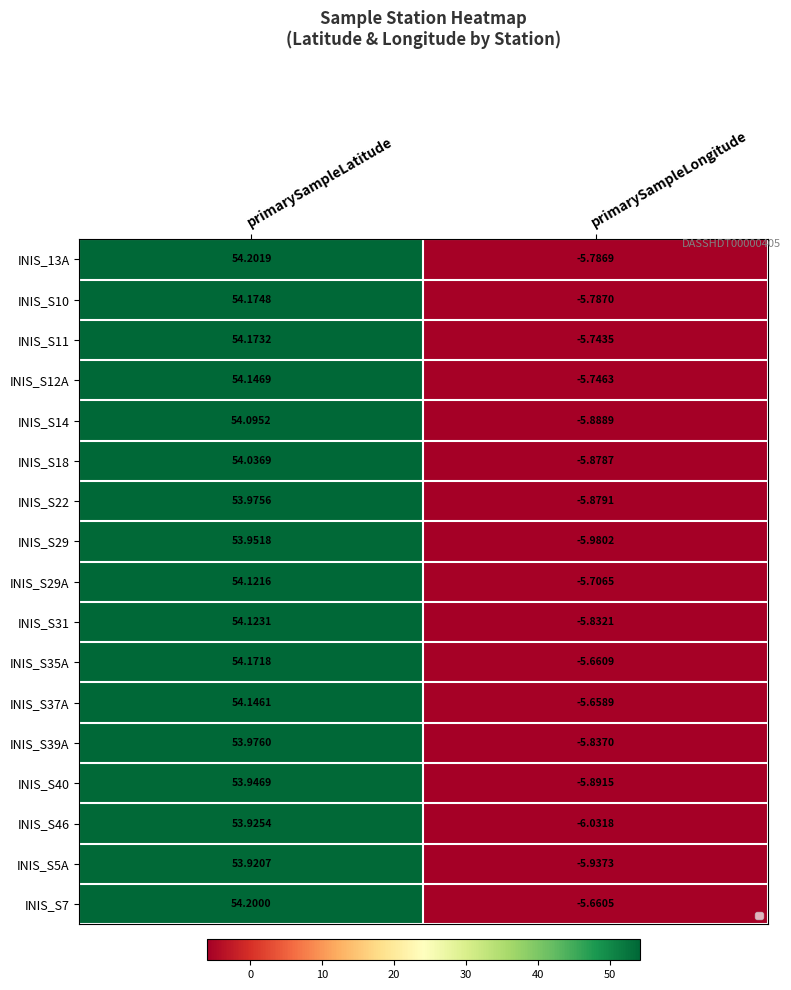

How many values in the INIS_13A series are below 54?

1